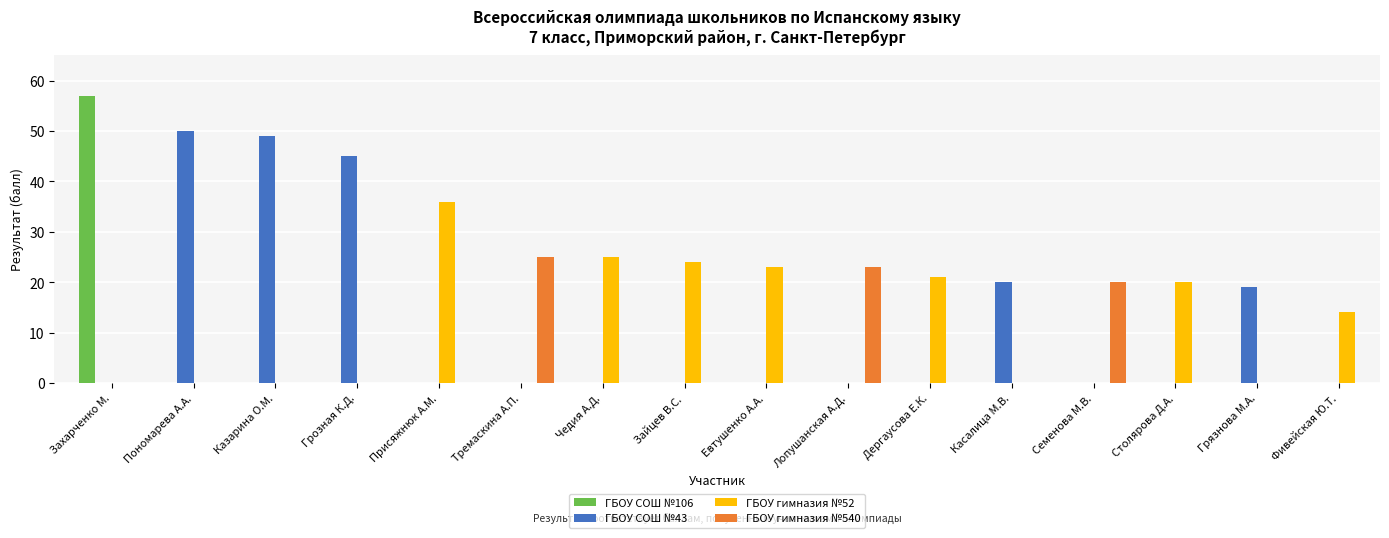

True or false: ГБОУ гимназия №540 has a value of 23 at Лопушанская А.Д..

True